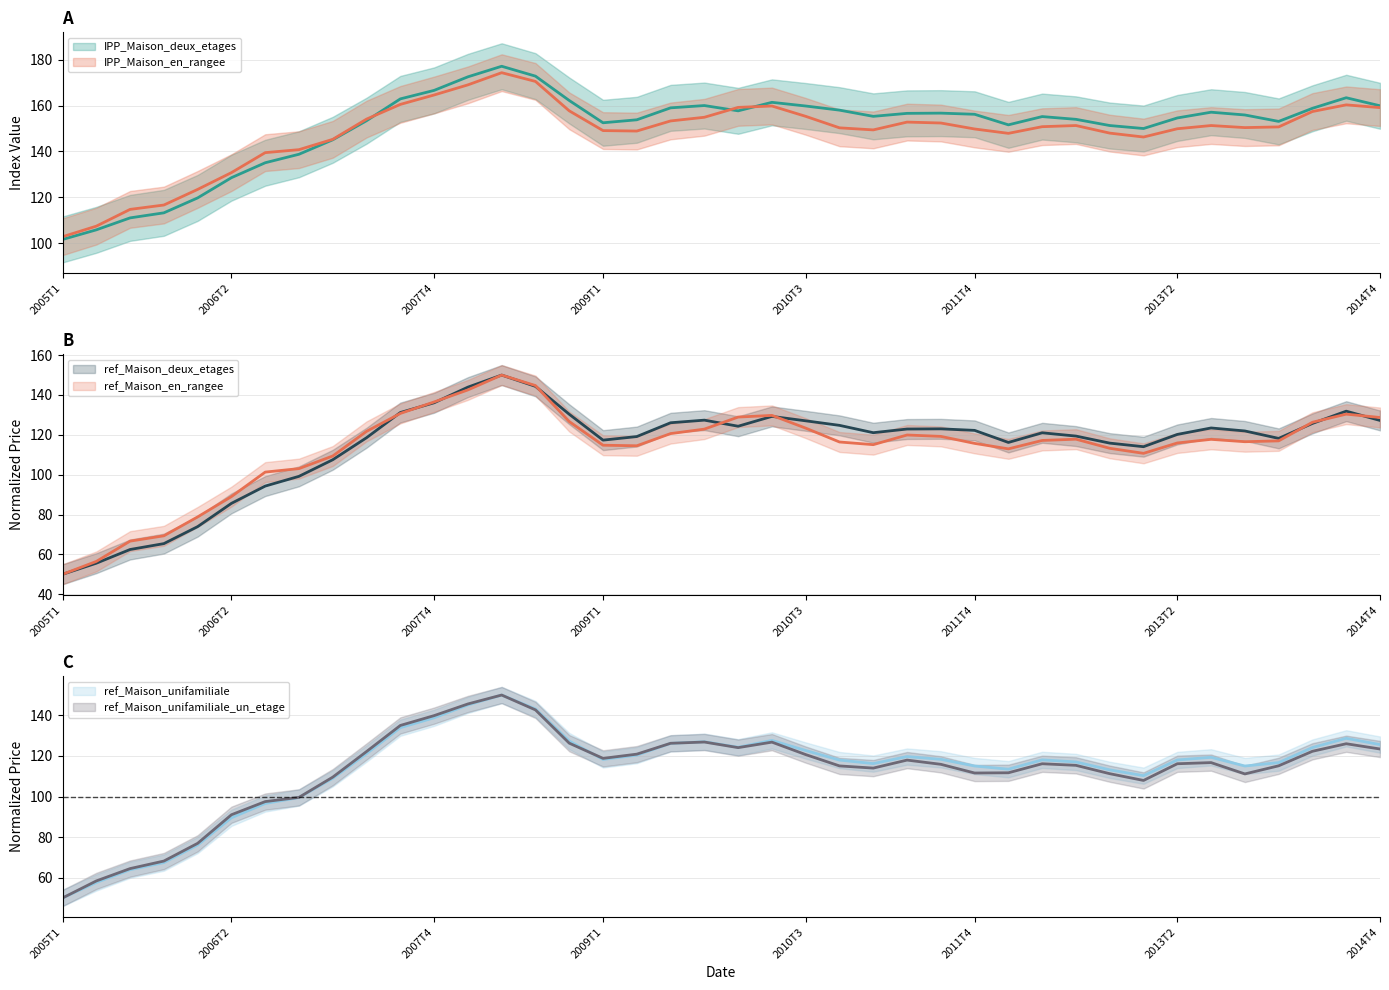

True or false: IPP_Maison_deux_etages has more than 1 interior local peaks.

True